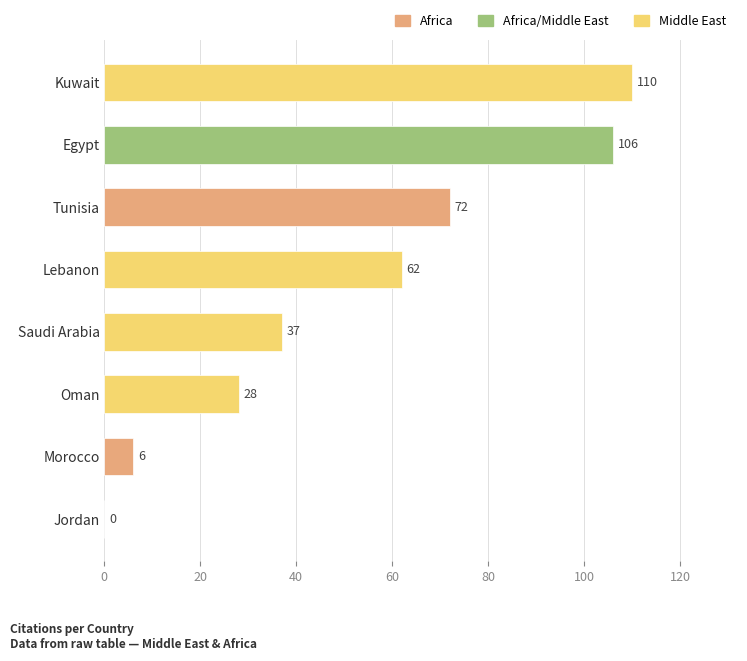

Is it true that the value at Jordan is 0?

True